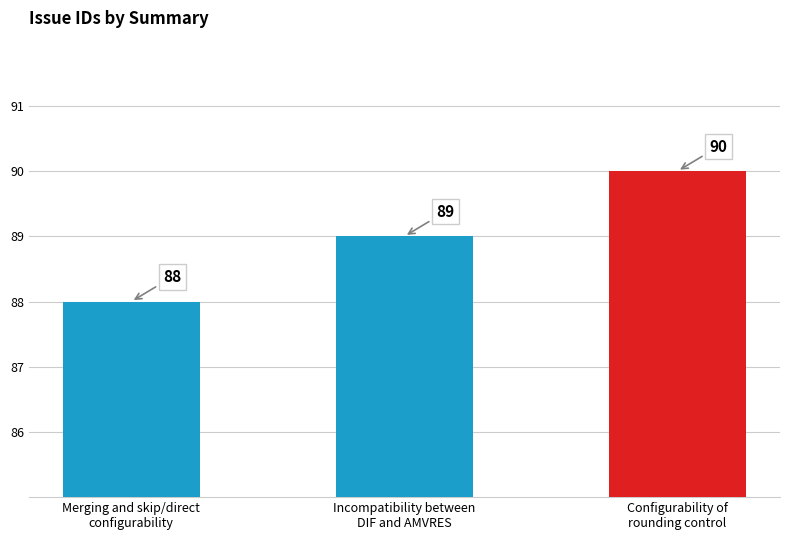

Reading left to right, extract all data points from this chart.

88	89	90